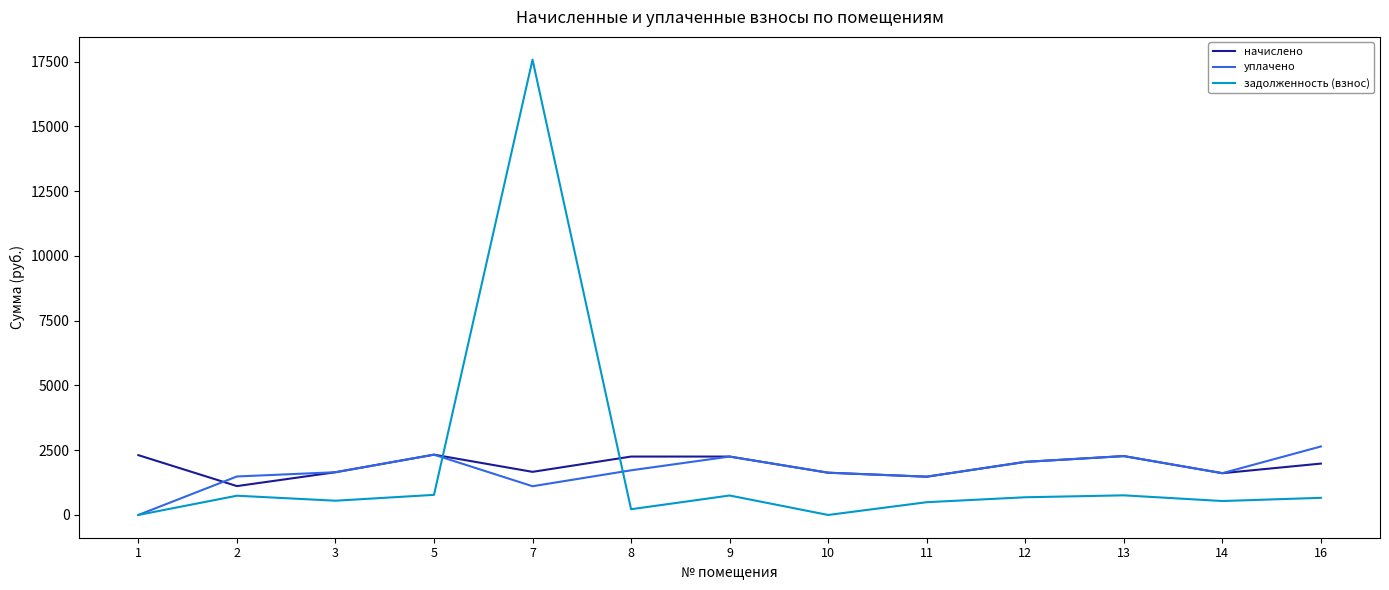

What are all the series names shown in the legend?

начислено, уплачено, задолженность (взнос)